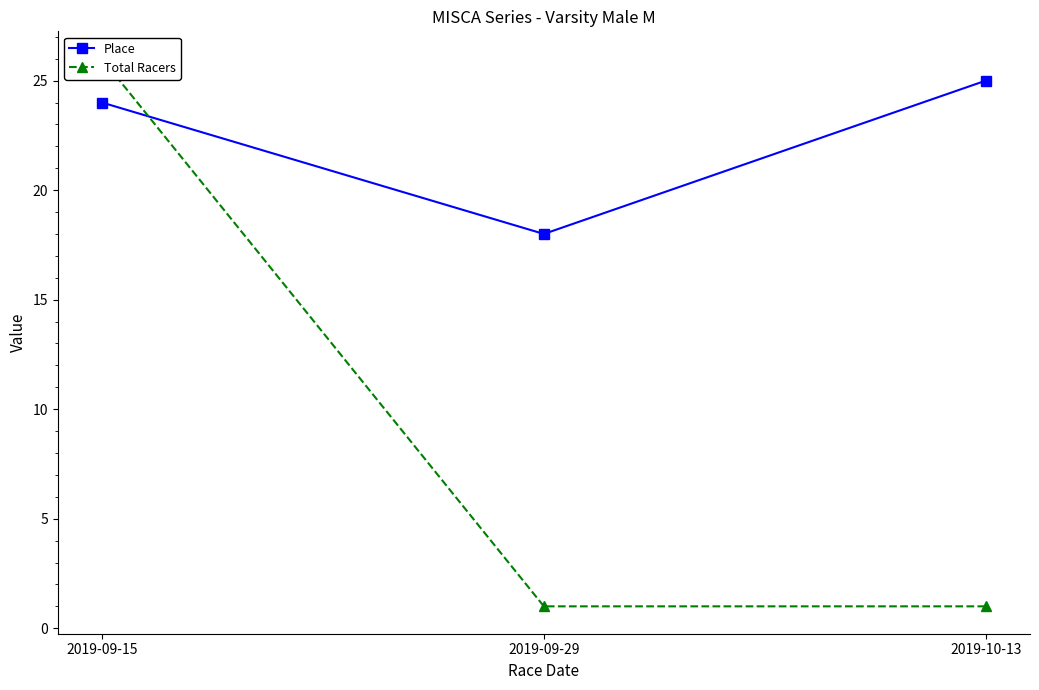

At which category does the chart reach its minimum across all series?

2019-09-29